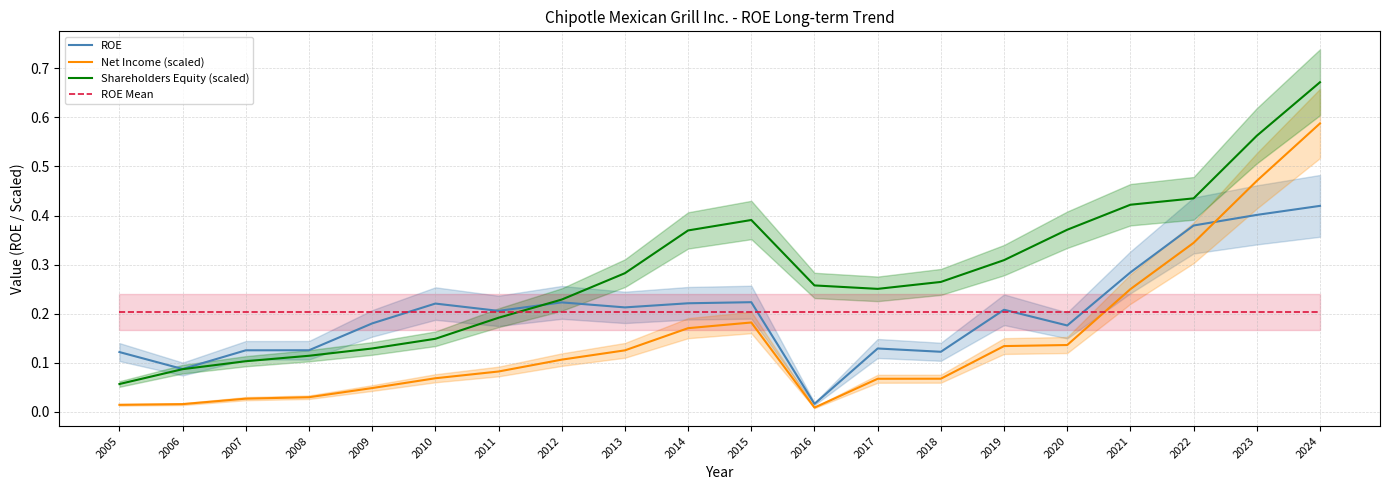

At which category is the sum across all series the highest?

2024